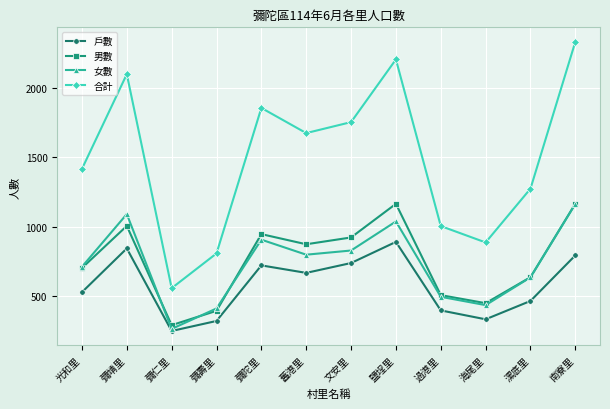

How many data points does each series have?

12